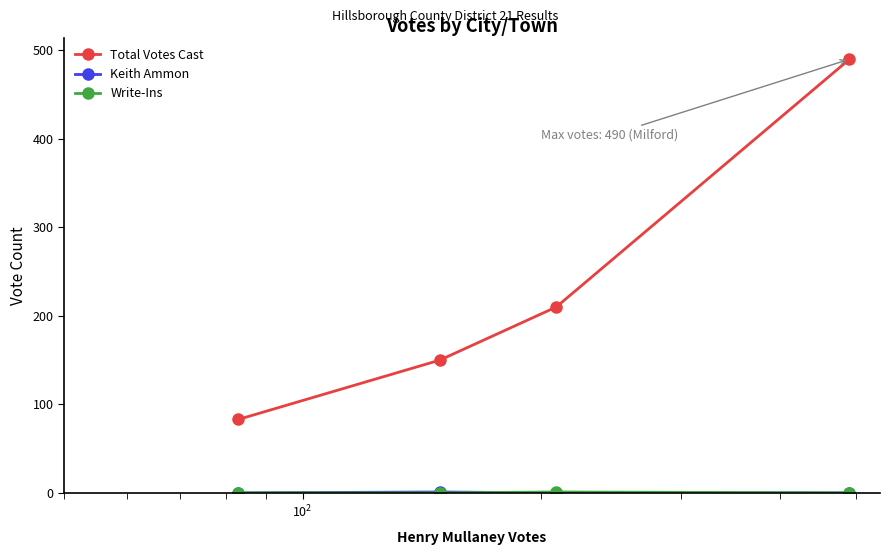

What is the greatest value displayed?

490